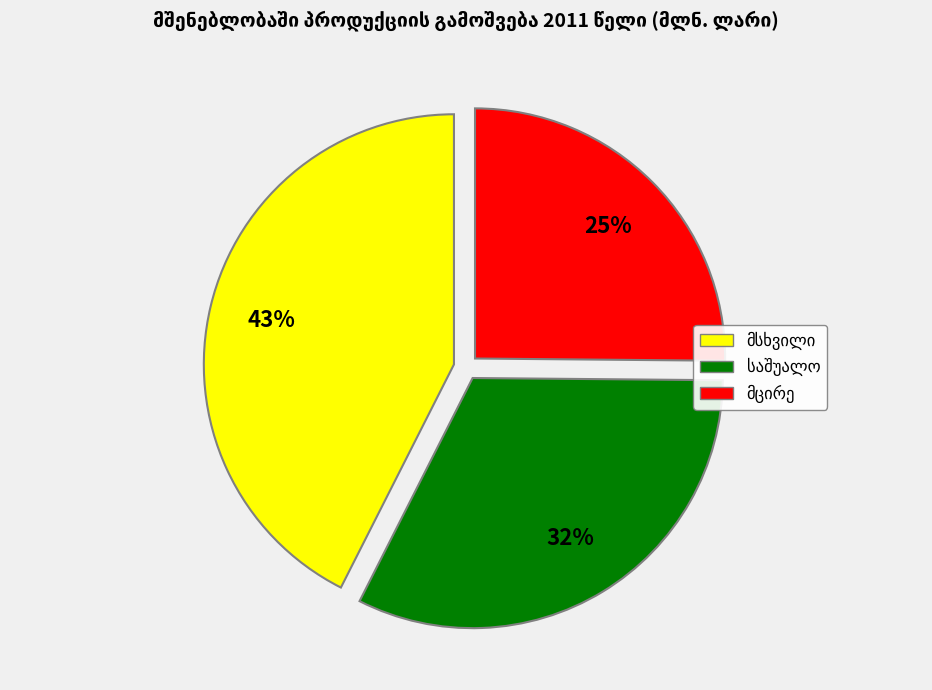

To the nearest percent, what is the average slice percentage?

33%